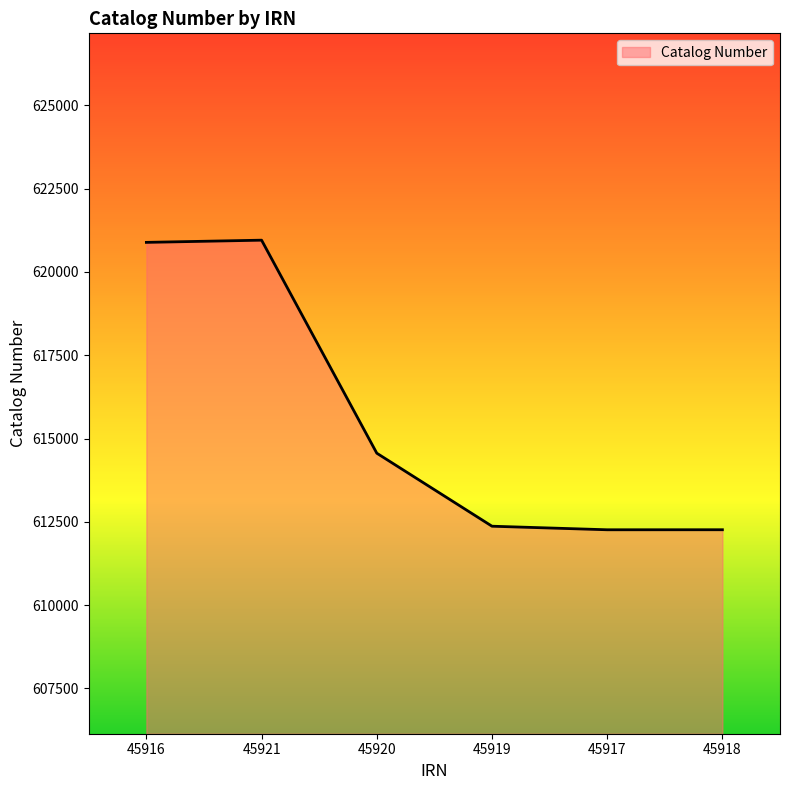

What is the difference between the maximum and second lowest values?

8693